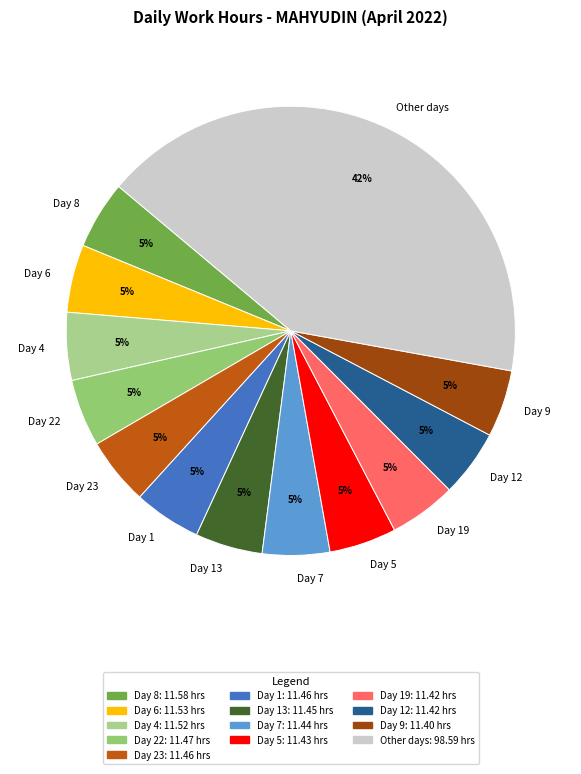

Which slice is the largest?

Other days